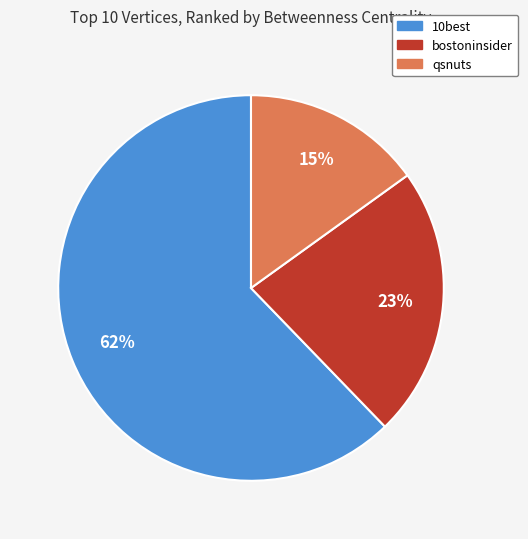

Is it true that qsnuts is 15% of the pie?

True